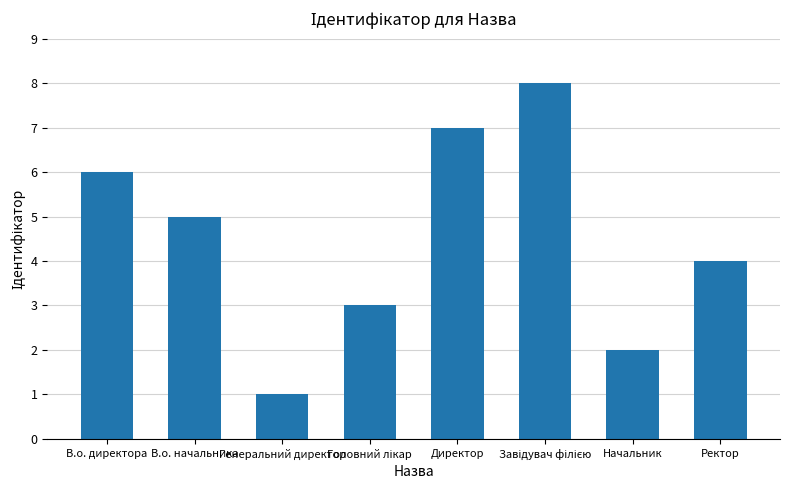

Which category has the lowest value across all series?

Генеральний директор